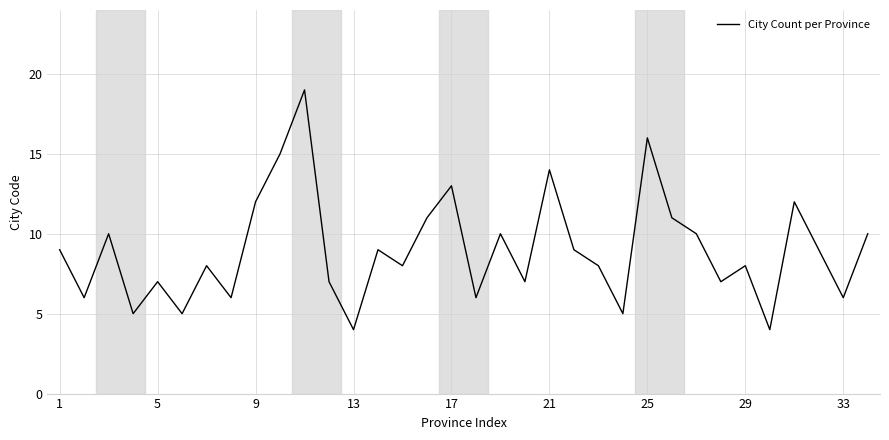

What is the minimum value shown in the chart?

4